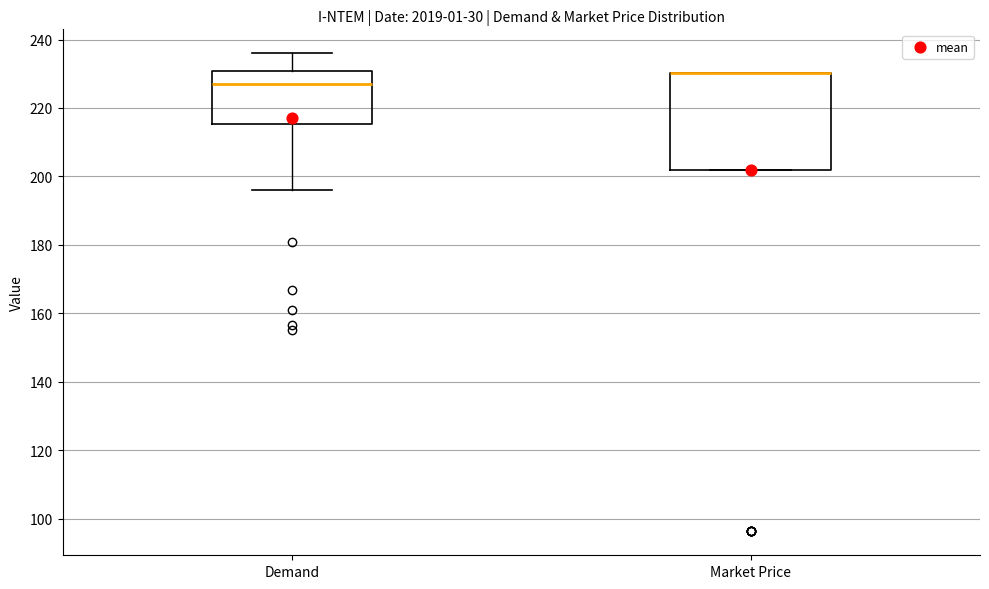

Reading left to right, transcribe this box plot: for each box, give where its median line is, the range the box spans, and where its two whiskers end, as read against the y-axis. The values are not printed on the chart, so give them approximately, as read against the axis.

Demand: median 226, box 216 to 230, whiskers 196 to 236
Market Price: median 230 (drawn on the box's upper edge), box 202 to 230, whiskers 202 to 230